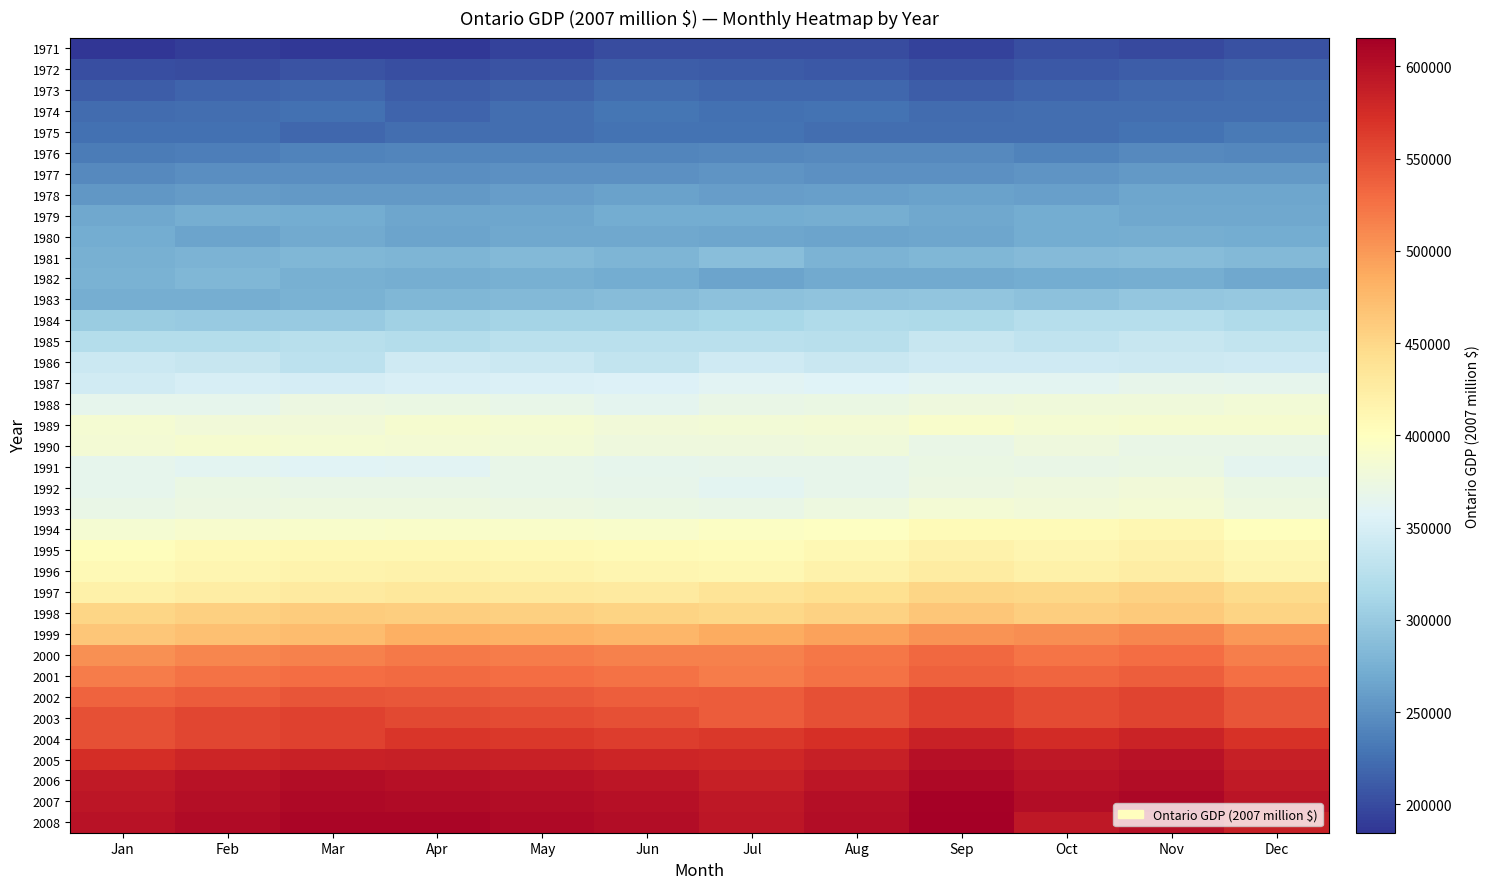

Reading left to right, list all the values displayed in this chart.

1971: Jan=184654.7	Feb=189961.5	Mar=187894.2	Apr=186696.1	May=194090.8	Jun=200619.2	Jul=200350.5	Aug=200279.5	Sep=194159.0	Oct=201483.8	Nov=199795.9	Dec=204411.6
1972: Jan=201810.9	Feb=200571.2	Mar=205741.9	Apr=202299.7	May=205587.5	Jun=212647.4	Jul=210133.3	Aug=208286.2	Sep=204607.2	Oct=209455.7	Nov=212579.6	Dec=215658.3
1973: Jan=211901.4	Feb=217206.7	Mar=219613.8	Apr=212454.1	May=215589.4	Jun=222630.4	Jul=218721.6	Aug=218350.9	Sep=211655.3	Oct=217922.6	Nov=220826.7	Dec=222542.9
1974: Jan=222008.9	Feb=224998.6	Mar=226406.2	Apr=216950.2	May=223989.5	Jun=228457.6	Jul=226456.4	Aug=227280.3	Sep=221739.9	Oct=224198.2	Nov=223619.6	Dec=224967.8
1975: Jan=225171.6	Feb=226564.2	Mar=219706.8	Apr=223913.7	May=223734.6	Jun=227168.4	Jul=227412.9	Aug=224755.8	Sep=224678.5	Oct=225006.7	Nov=227616.0	Dec=232445.3
1976: Jan=234296.9	Feb=235769.2	Mar=239114.1	Apr=241160.9	May=241812.3	Jun=241419.2	Jul=242729.2	Aug=244847.5	Sep=244132.8	Oct=239721.4	Nov=245130.8	Dec=243217.0
1977: Jan=244687.6	Feb=247206.4	Mar=248013.7	Apr=247079.2	May=249151.5	Jun=249644.0	Jul=252731.9	Aug=249477.4	Sep=248923.4	Oct=253494.1	Nov=256160.1	Dec=256026.4
1978: Jan=254698.7	Feb=258204.1	Mar=256625.4	Apr=256507.3	May=259544.8	Jun=262822.7	Jul=259757.8	Aug=260530.3	Sep=263288.0	Oct=261455.0	Nov=265636.5	Dec=266001.8
1979: Jan=267608.7	Feb=273172.7	Mar=271438.7	Apr=266358.7	May=265669.1	Jun=271052.8	Jul=271985.2	Aug=273525.1	Sep=268528.7	Oct=270647.6	Nov=267478.6	Dec=267361.2
1980: Jan=271736.2	Feb=263988.9	Mar=268886.0	Apr=265395.3	May=267346.1	Jun=268227.0	Jul=265756.6	Aug=264168.2	Sep=266023.5	Oct=270633.2	Nov=273649.9	Dec=271722.4
1981: Jan=274802.2	Feb=277560.6	Mar=281415.2	Apr=280106.2	May=282669.1	Jun=279651.7	Jul=287819.5	Aug=278079.5	Sep=282234.0	Oct=285323.4	Nov=286409.5	Dec=282853.1
1982: Jan=276244.3	Feb=282020.0	Mar=275081.7	Apr=273760.0	May=275201.0	Jun=271887.0	Jul=264786.7	Aug=269678.1	Sep=269685.3	Oct=270982.4	Nov=272843.1	Dec=268154.5
1983: Jan=273202.2	Feb=272429.6	Mar=275708.2	Apr=281847.8	May=283481.5	Jun=286439.7	Jul=290982.8	Aug=293043.8	Sep=295546.4	Oct=290777.0	Nov=296070.4	Dec=298518.6
1984: Jan=302099.7	Feb=300252.9	Mar=300146.4	Apr=307038.5	May=309446.9	Jun=310061.6	Jul=312603.2	Aug=318545.8	Sep=316047.1	Oct=323216.4	Nov=323765.3	Dec=319117.3
1985: Jan=322580.3	Feb=322181.2	Mar=325093.5	Apr=321551.3	May=326458.4	Jun=326312.3	Jul=326536.5	Aug=325522.7	Sep=337106.8	Oct=331282.2	Nov=336214.2	Dec=333252.6
1986: Jan=340270.7	Feb=337572.4	Mar=329112.9	Apr=343232.6	May=341007.7	Jun=333545.8	Jul=343177.6	Aug=339146.7	Sep=342952.8	Oct=343255.5	Nov=341453.3	Dec=344432.2
1987: Jan=345549.5	Feb=349893.1	Mar=348116.4	Apr=351365.6	May=354015.1	Jun=355788.3	Jul=360563.2	Aug=356355.0	Sep=361767.9	Oct=361809.3	Nov=366573.7	Dec=365494.9
1988: Jan=365276.4	Feb=365253.9	Mar=374042.7	Apr=372483.0	May=368535.0	Jun=364389.0	Jul=371148.0	Aug=372806.1	Sep=377688.9	Oct=379115.5	Nov=379643.7	Dec=382233.8
1989: Jan=386184.3	Feb=380948.6	Mar=379884.1	Apr=387691.5	May=386530.0	Jun=380538.5	Jul=382668.4	Aug=383699.5	Sep=391443.1	Oct=385779.4	Nov=387394.5	Dec=387898.1
1990: Jan=383216.4	Feb=387025.8	Mar=385711.8	Apr=384382.1	May=382962.6	Jun=377944.3	Jul=376716.7	Aug=378400.0	Sep=370354.3	Oct=377725.5	Nov=370921.6	Dec=370589.9
1991: Jan=365086.0	Feb=362538.8	Mar=358267.2	Apr=360875.8	May=369017.5	Jun=365424.7	Jul=366465.3	Aug=366893.9	Sep=372140.8	Oct=370155.0	Nov=372386.3	Dec=363636.7
1992: Jan=366136.5	Feb=371572.3	Mar=371217.2	Apr=370835.4	May=368597.2	Jun=367504.4	Jul=362209.2	Aug=367360.4	Sep=374472.5	Oct=376493.7	Nov=379899.8	Dec=372065.4
1993: Jan=370417.6	Feb=373389.2	Mar=374836.2	Apr=375863.0	May=374676.2	Jun=372486.8	Jul=371236.2	Aug=376154.1	Sep=384173.8	Oct=379918.3	Nov=383723.0	Dec=375809.7
1994: Jan=385146.0	Feb=388977.8	Mar=390485.2	Apr=393005.1	May=392512.3	Jun=390590.5	Jul=394970.5	Aug=398141.5	Sep=406240.1	Oct=406618.2	Nov=410296.1	Dec=401448.8
1995: Jan=402470.7	Feb=407254.2	Mar=410006.2	Apr=409152.3	May=407860.2	Jun=405475.6	Jul=403848.2	Aug=409032.7	Sep=417749.2	Oct=413128.3	Nov=417260.6	Dec=408650.1
1996: Jan=408152.7	Feb=413003.7	Mar=415794.6	Apr=416863.5	May=415547.0	Jun=413117.5	Jul=411609.9	Aug=416894.0	Sep=425778.1	Oct=419590.1	Nov=423787.0	Dec=415041.9
1997: Jan=419224.7	Feb=424207.4	Mar=427073.9	Apr=430996.7	May=429635.6	Jun=427123.7	Jul=435769.3	Aug=441363.6	Sep=450769.1	Oct=450394.7	Nov=454899.7	Dec=445512.5
1998: Jan=450796.6	Feb=456154.5	Mar=459236.9	Apr=457621.5	May=456176.3	Jun=453509.2	Jul=449574.8	Aug=455346.3	Sep=465049.8	Oct=457298.6	Nov=461872.7	Dec=452341.6
1999: Jan=464635.4	Feb=470157.8	Mar=473334.8	Apr=483353.7	May=481827.2	Jun=479010.1	Jul=486652.7	Aug=492900.2	Sep=503404.0	Oct=506373.3	Nov=511438.3	Dec=500884.4
2000: Jan=505655.9	Feb=511665.8	Mar=515123.3	Apr=519959.9	May=518317.8	Jun=515287.4	Jul=514637.9	Aug=521244.7	Sep=532352.5	Oct=523362.1	Nov=528597.0	Dec=517689.0
2001: Jan=518752.3	Feb=524917.8	Mar=528464.9	Apr=530121.0	May=528446.8	Jun=525357.2	Jul=518853.5	Aug=525514.4	Sep=536713.2	Oct=533245.8	Nov=538579.6	Dec=527465.6
2002: Jan=534751.1	Feb=541106.7	Mar=544763.2	Apr=544008.2	May=542290.2	Jun=539119.6	Jul=541297.9	Aug=548246.9	Sep=559930.2	Oct=551724.0	Nov=557242.6	Dec=545743.4
2003: Jan=549043.2	Feb=555568.8	Mar=559323.0	Apr=554480.6	May=552729.5	Jun=549497.9	Jul=541241.8	Aug=548190.1	Sep=559872.1	Oct=551833.0	Nov=557352.7	Dec=545851.3
2004: Jan=549402.6	Feb=555932.4	Mar=559689.0	Apr=567526.4	May=565734.1	Jun=562426.5	Jul=565000.5	Aug=572253.8	Sep=584448.7	Oct=576422.9	Nov=582188.5	Dec=570174.6
2005: Jan=573417.6	Feb=580232.8	Mar=584153.7	Apr=586169.9	May=584318.7	Jun=580902.4	Jul=578892.7	Aug=586324.3	Sep=598819.0	Oct=592460.3	Nov=598386.4	Dec=586038.2
2006: Jan=591191.2	Feb=598217.7	Mar=602260.1	Apr=599995.9	May=598101.0	Jun=594604.2	Jul=586178.9	Aug=593704.1	Sep=606356.0	Oct=597151.7	Nov=603124.6	Dec=590678.7
2007: Jan=594211.4	Feb=601273.8	Mar=605336.8	Apr=604463.9	May=602555.0	Jun=599032.1	Jul=592991.6	Aug=600604.2	Sep=613403.2	Oct=602484.2	Nov=608510.4	Dec=595953.4
2008: Jan=597522.6	Feb=604624.3	Mar=608710.0	Apr=608797.5	May=606874.8	Jun=603326.7	Jul=594896.6	Aug=602533.7	Sep=615373.8	Oct=592837.5	Nov=598767.3	Dec=586411.3